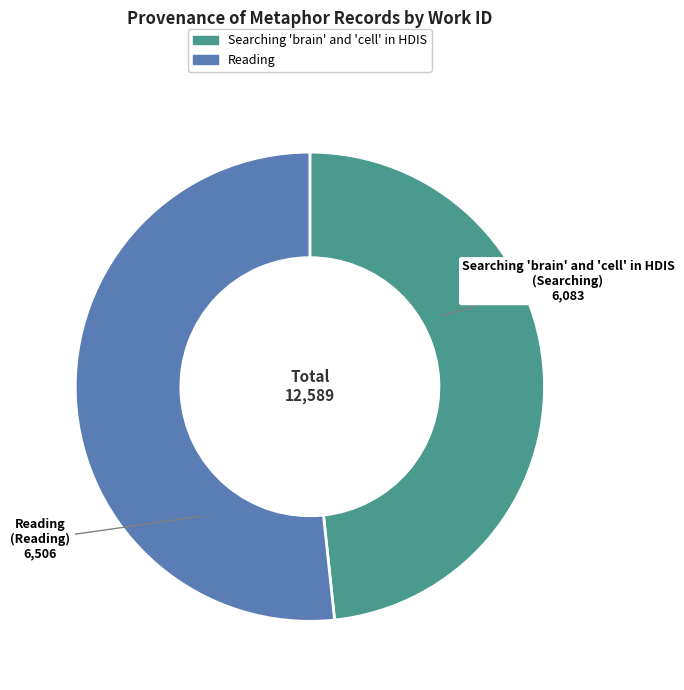

Rank the categories by value from lowest to highest.

Searching 'brain' and 'cell' in HDIS, Reading